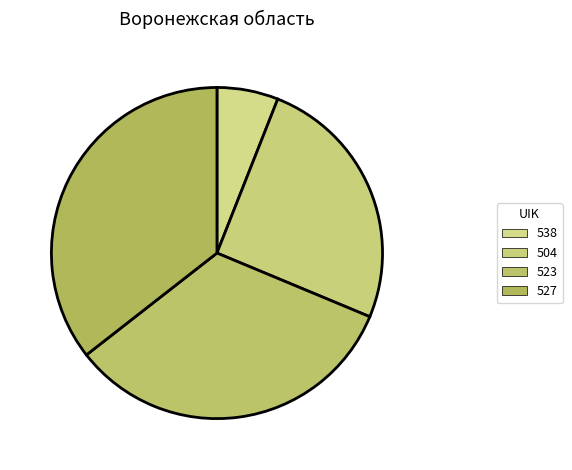

To the nearest percent, what is the difference between the largest and smallest slice percentages?

30%